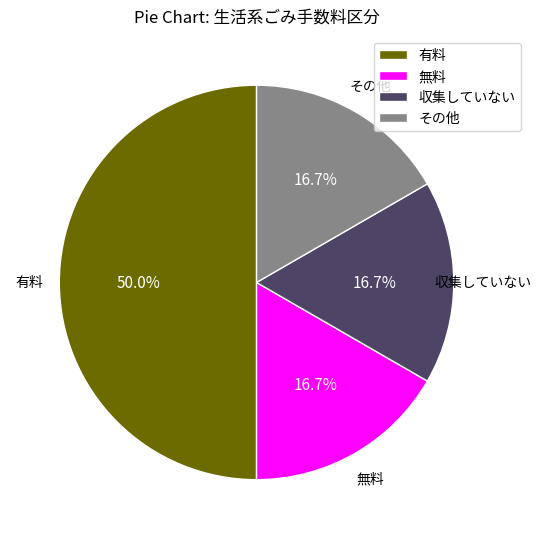

Approximately how many times larger is the value at 無料 compared to その他?

1.0